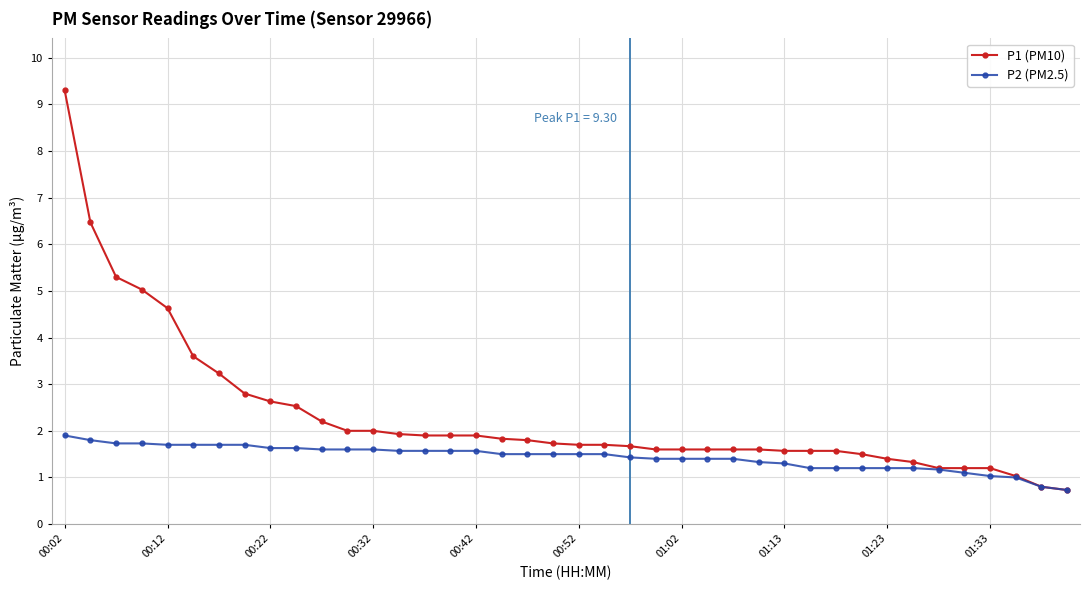

Rank the series by their average value, from lowest to highest.

P2 (PM2.5), P1 (PM10)